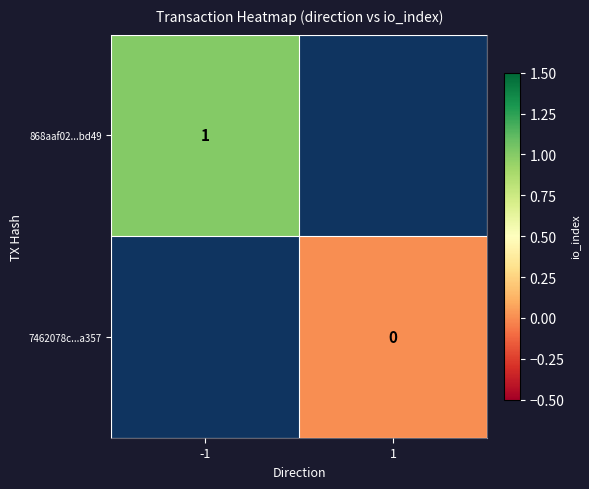

The 868aaf02...bd49 series shows 1 at -1. True or false?

True